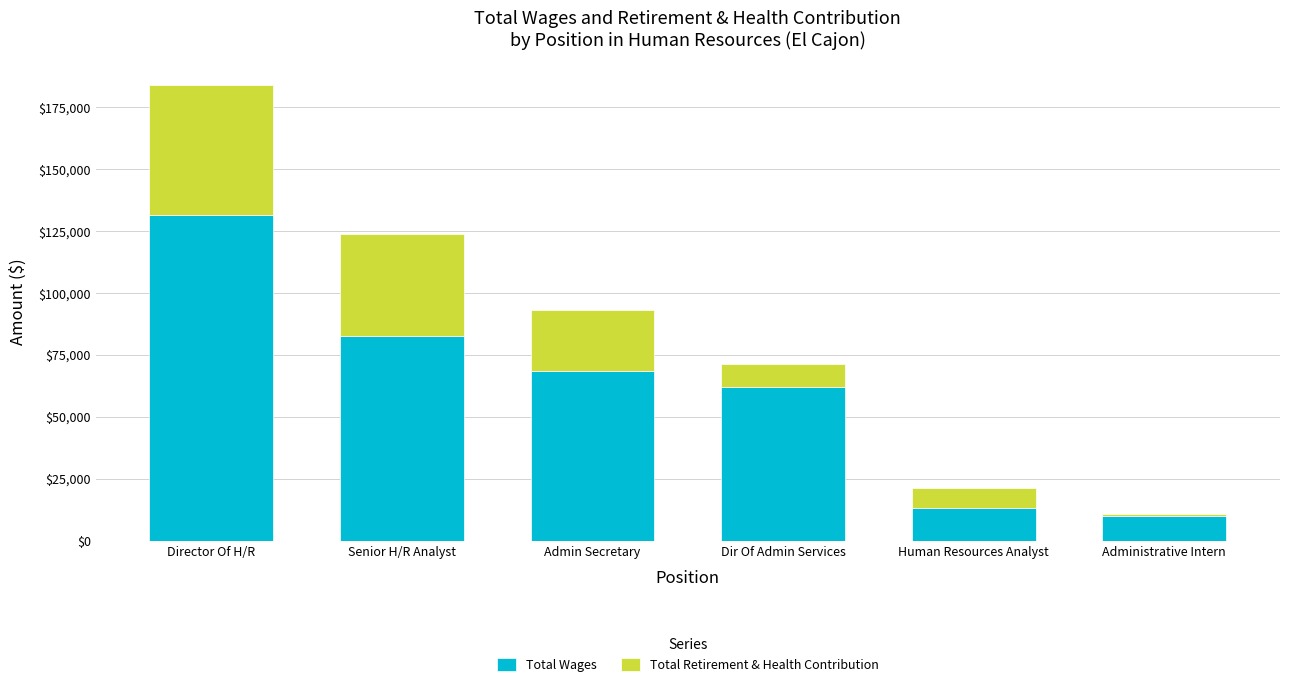

What is the highest value of the Total Wages series?

131447